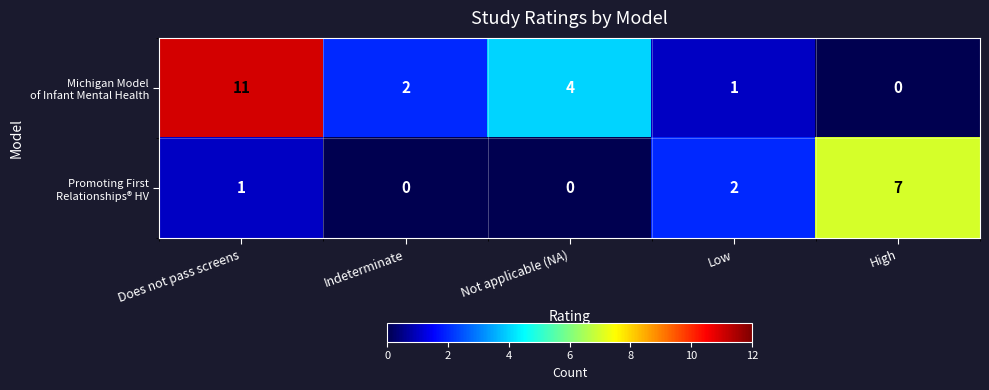

At how many categories does at least one series exceed 0?

5